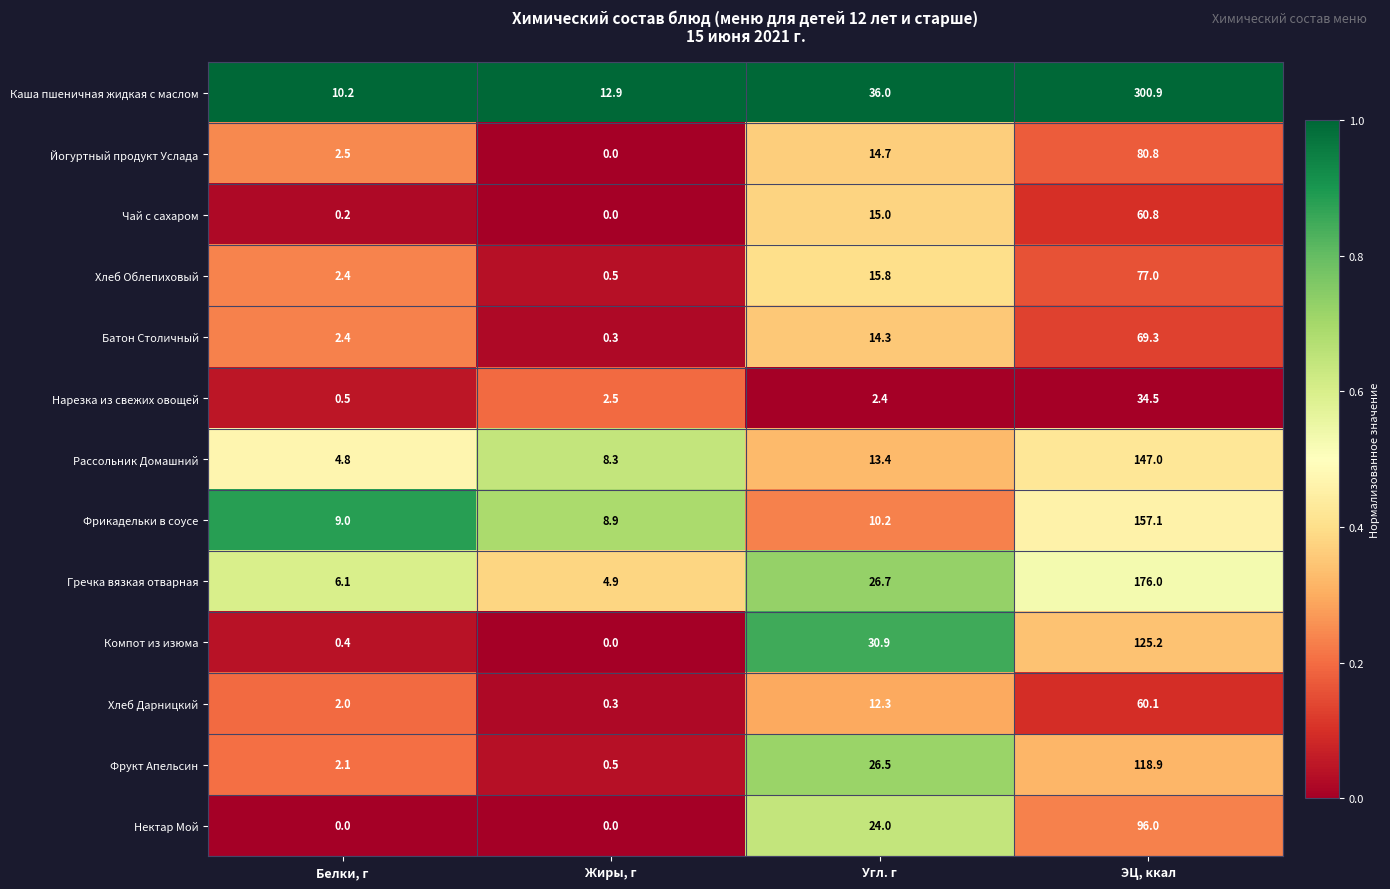

At which label is Фрикадельки в соусе closest to 83?

Угл. г